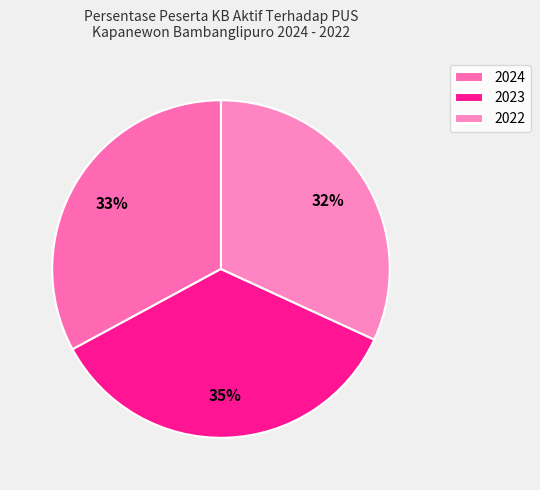

To the nearest percent, what is the difference between the largest and smallest slice percentages?

3%